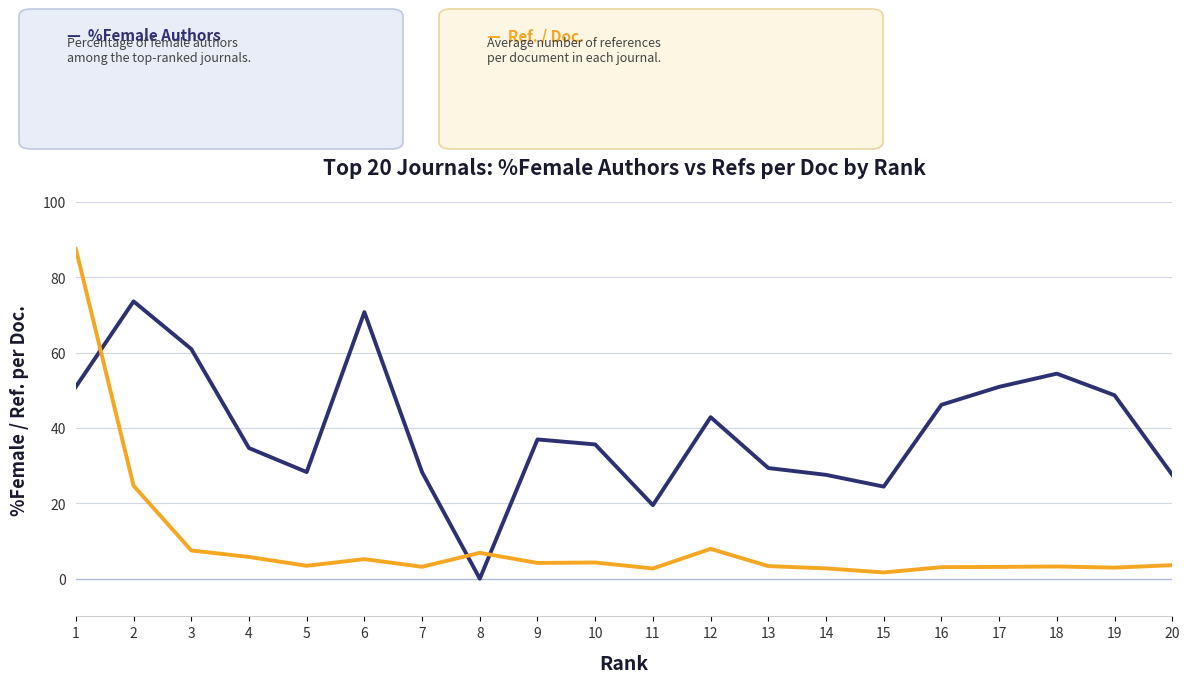

Does the chart display data point markers on the line(s)?

No